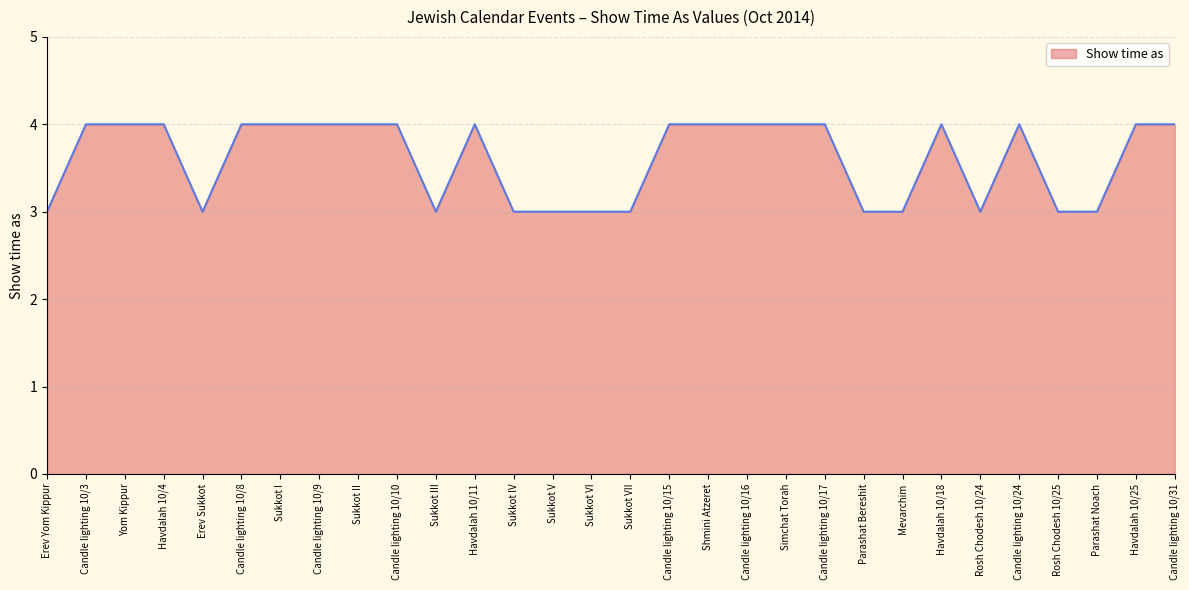

The value at Simchat Torah is 1. True or false?

False